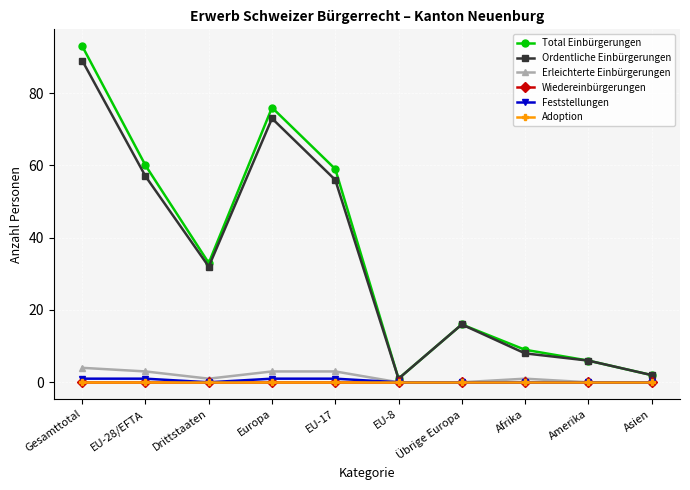

Reading left to right, transcribe all the data shown in this chart.

Total Einbürgerungen: 93	60	33	76	59	1	16	9	6	2
Ordentliche Einbürgerungen: 89	57	32	73	56	1	16	8	6	2
Erleichterte Einbürgerungen: 4	3	1	3	3	0	0	1	0	0
Wiedereinbürgerungen: 0	0	0	0	0	0	0	0	0	0
Feststellungen: 1	1	0	1	1	0	0	0	0	0
Adoption: 0	0	0	0	0	0	0	0	0	0